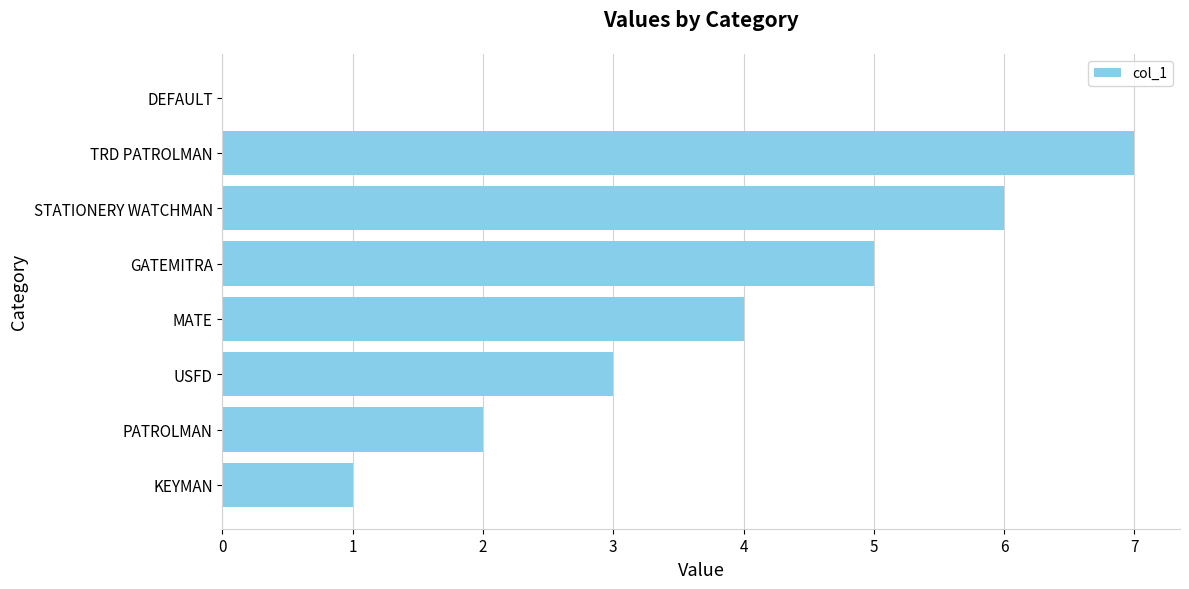

Which has a higher value, KEYMAN or USFD?

USFD